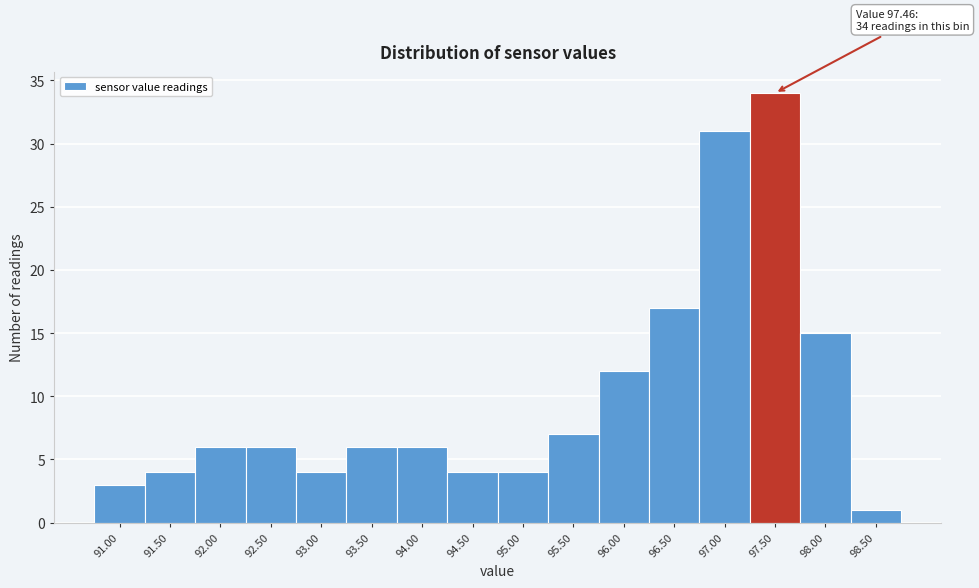

Which range on the x-axis has the tallest bar?

97.25 to 97.75